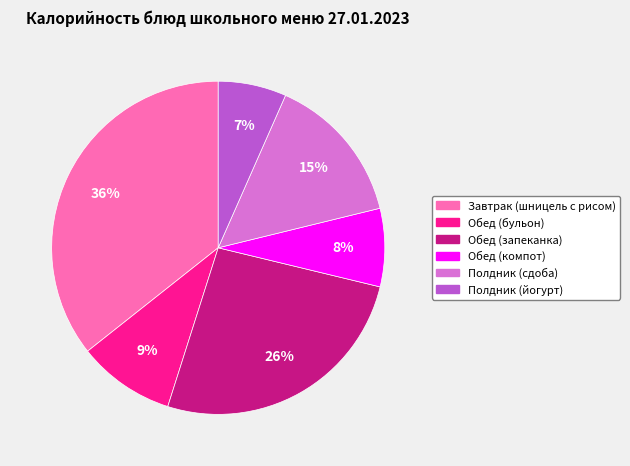

Is the sum of Завтрак (шницель с рисом) and Полдник (йогурт) greater than half?

No